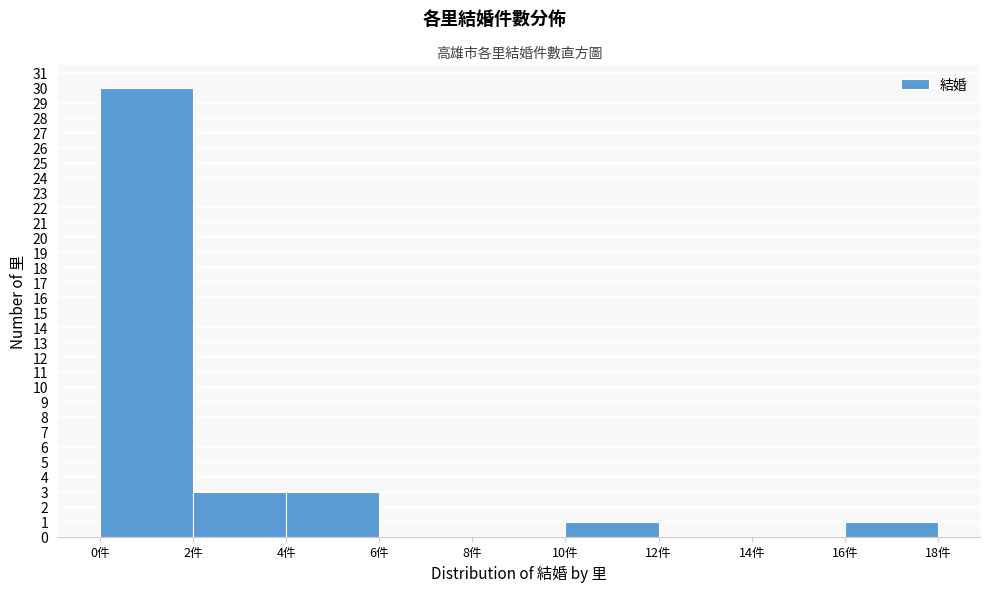

Reading left to right, list every bar in this chart as the range it spans on the x-axis followed by its height. The values are not printed on the chart, so give them approximately, as read against the axis.

0 to 2: 30
2 to 4: 3
4 to 6: 3
6 to 8: 0
8 to 10: 0
10 to 12: 1
12 to 14: 0
14 to 16: 0
16 to 18: 1